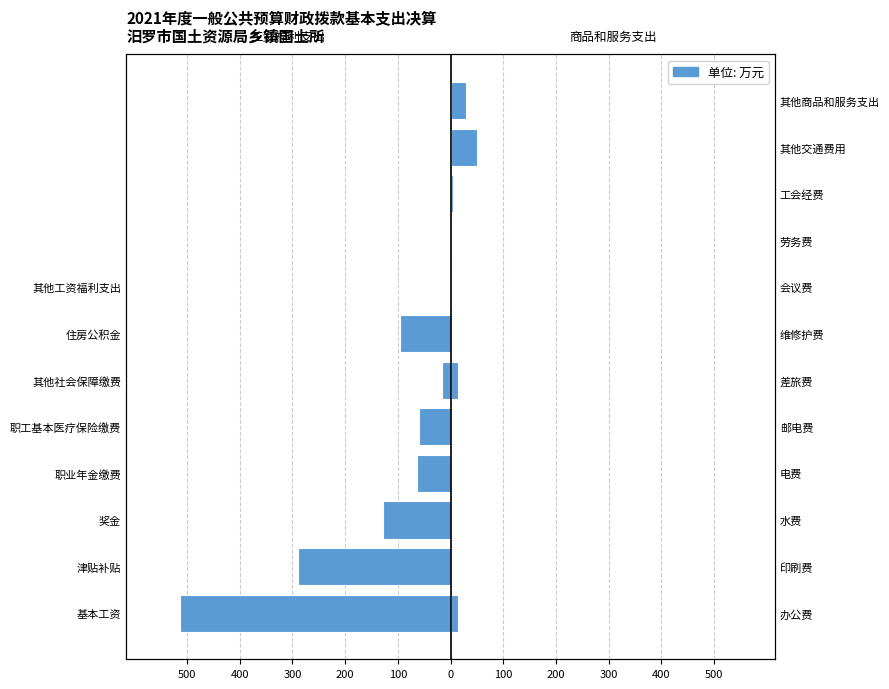

What is the maximum value shown in the chart?

49.4